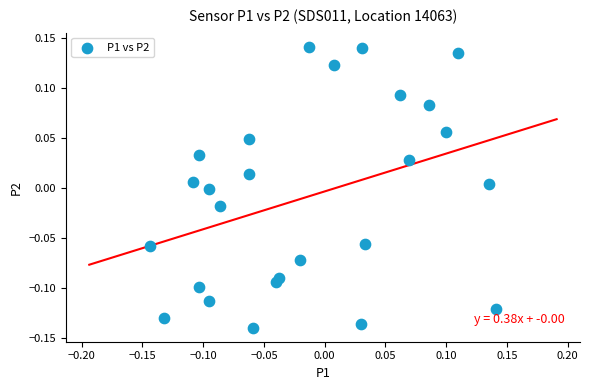

What is the range of Y values (max minus min)?

0.3